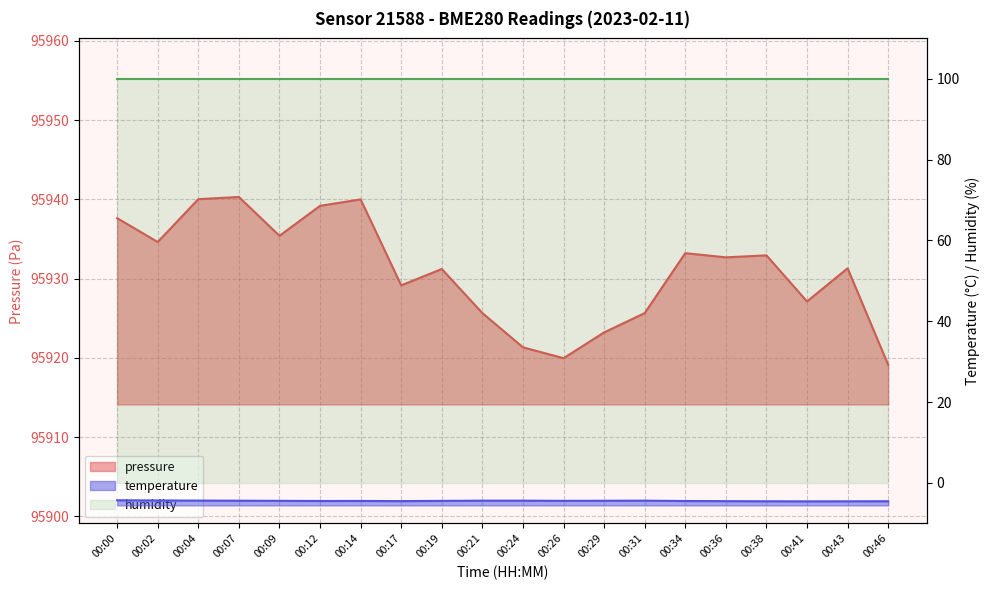

At which category does the chart reach its minimum across all series?

00:41